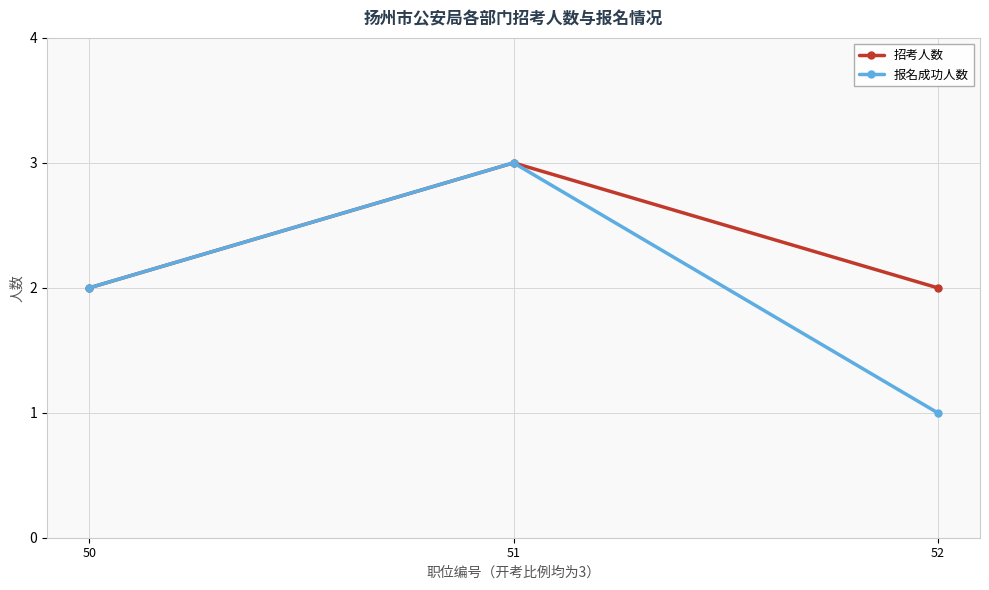

What is the spread (max minus min) of values at 52?

1